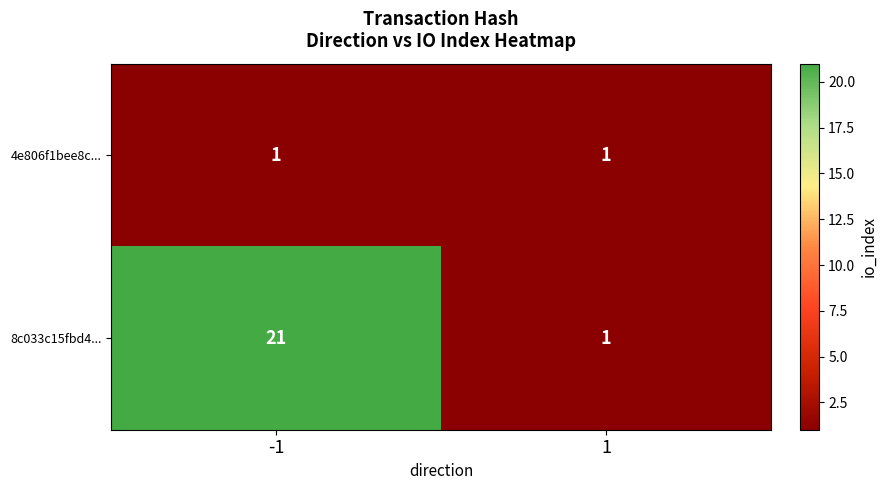

What is the maximum value shown in the chart?

21